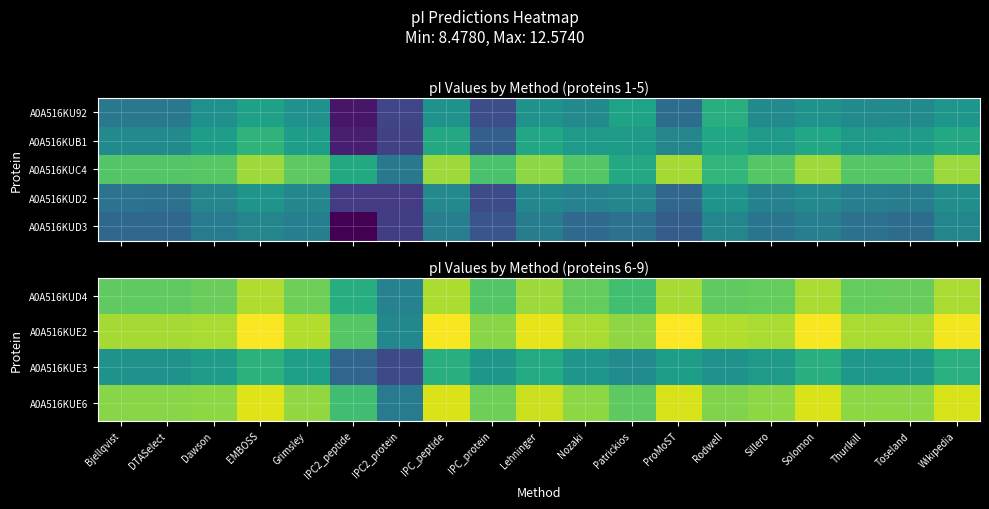

What is the difference between the maximum and minimum values in the A0A516KUE3 series?

1.7